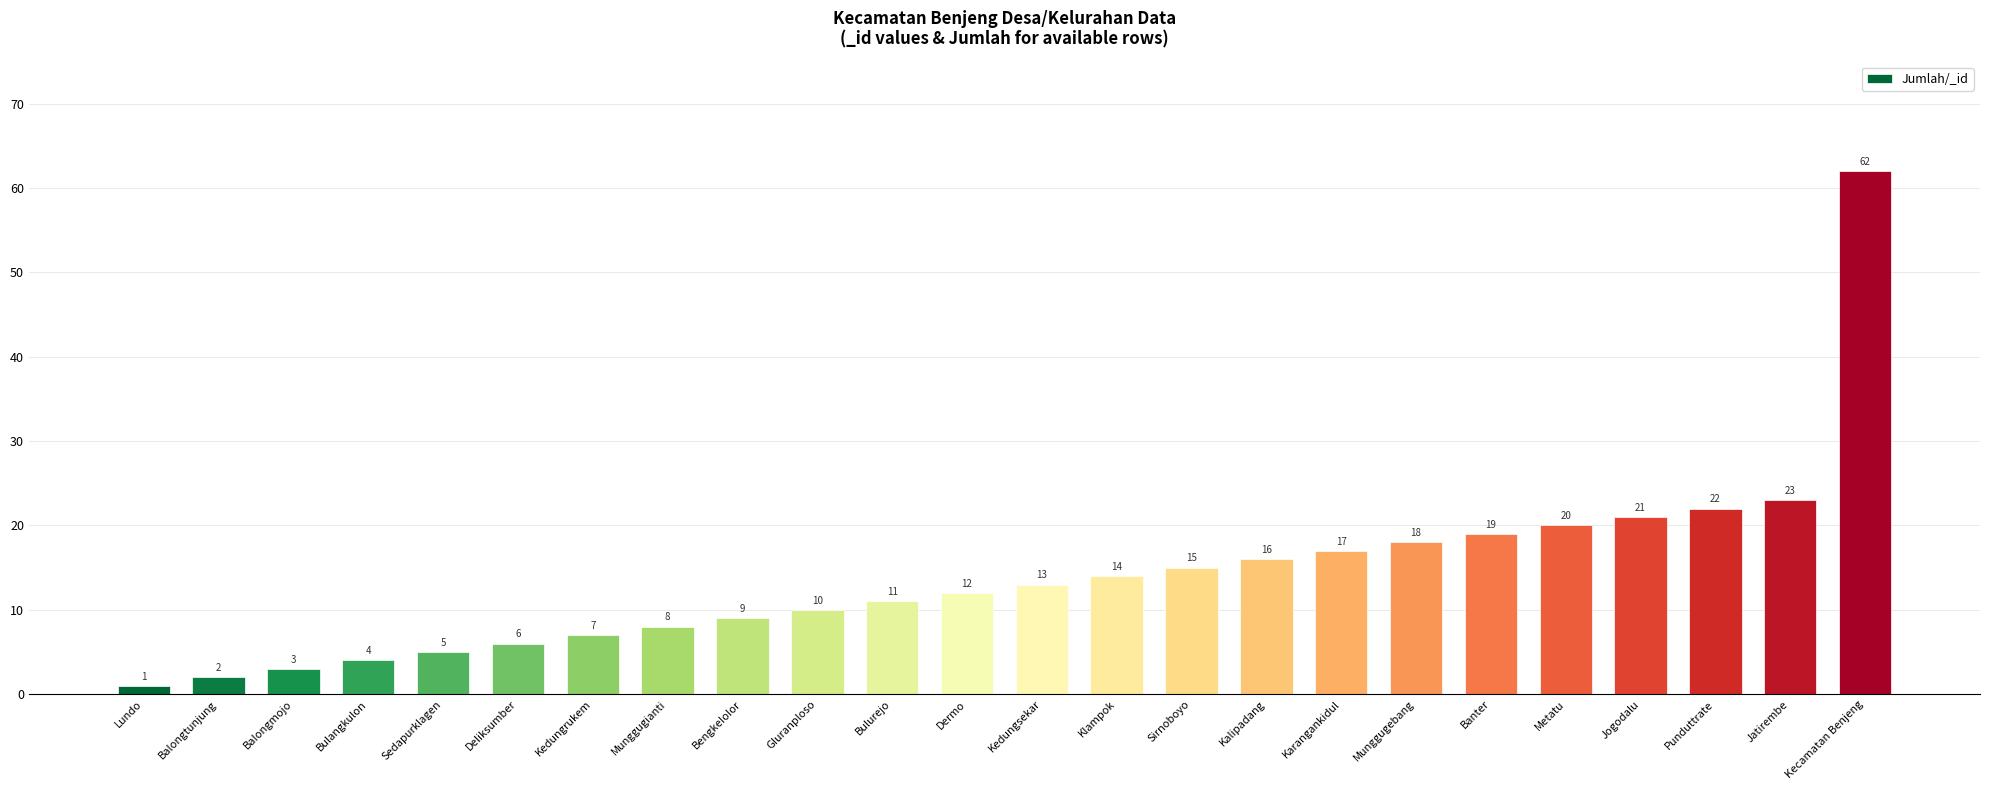

What is the change in value from Punduttrate to Jatirembe?

+1